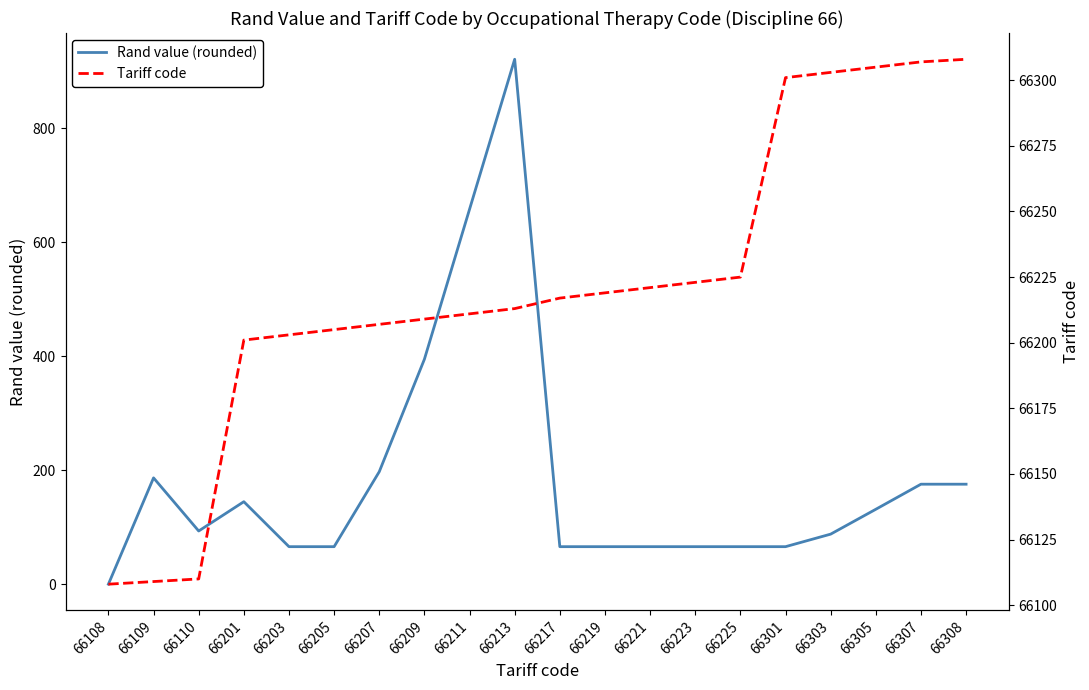

Reading right to left, list all the values displayed in this chart.

Rand value (rounded): 66308=175.4	66307=175.4	66305=131.4	66303=87.8	66301=65.8	66225=65.8	66223=65.8	66221=65.8	66219=65.8	66217=65.8	66213=920.9	66211=657.7	66209=394.6	66207=197.3	66205=65.8	66203=65.8	66201=144.7	66110=93.3	66109=186.5	66108=0.0
Tariff code: 66308=66308.0	66307=66307.0	66305=66305.0	66303=66303.0	66301=66301.0	66225=66225.0	66223=66223.0	66221=66221.0	66219=66219.0	66217=66217.0	66213=66213.0	66211=66211.0	66209=66209.0	66207=66207.0	66205=66205.0	66203=66203.0	66201=66201.0	66110=66110.0	66109=66109.0	66108=66108.0